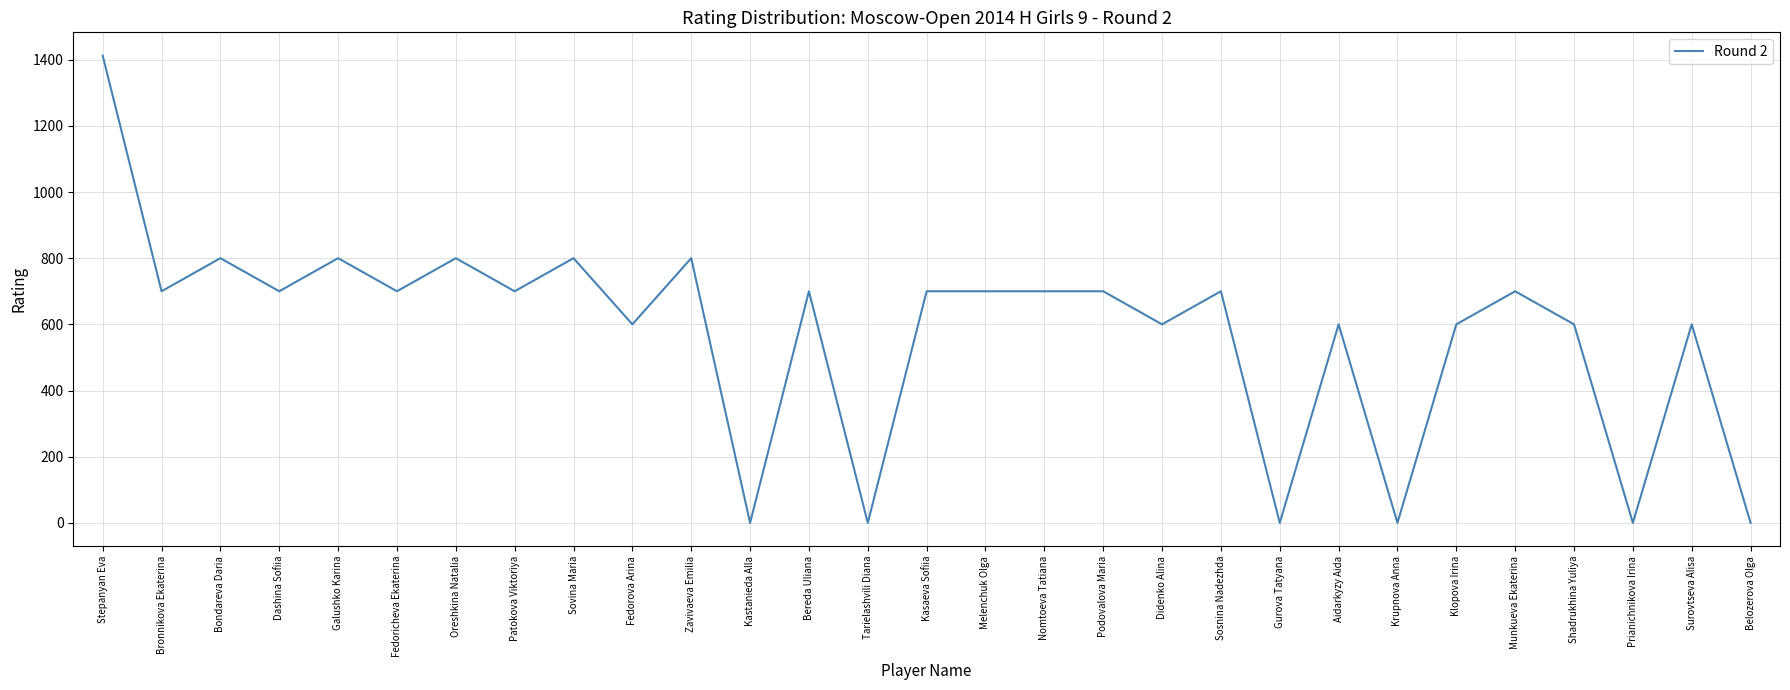

What is the difference between the second highest and minimum values?

800